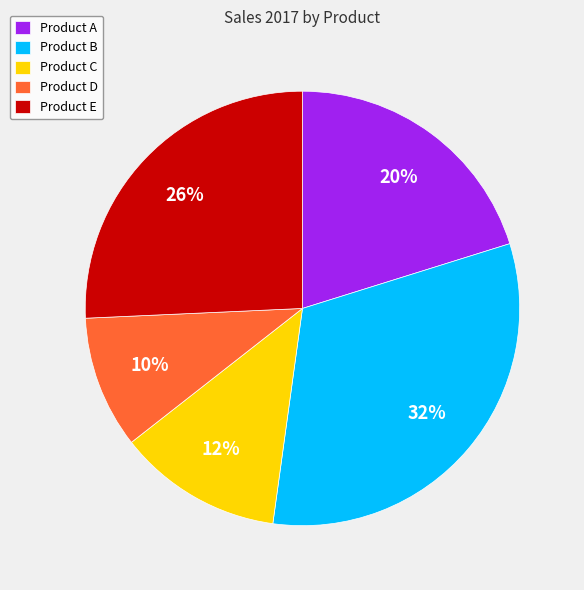

How many slices are in this pie chart?

5